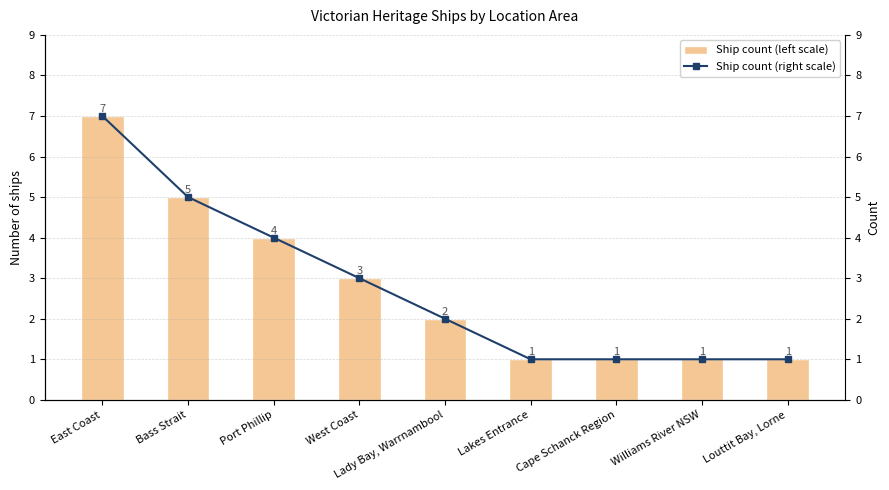

What is the difference between the maximum and minimum values in the Ship count (right scale) series?

6